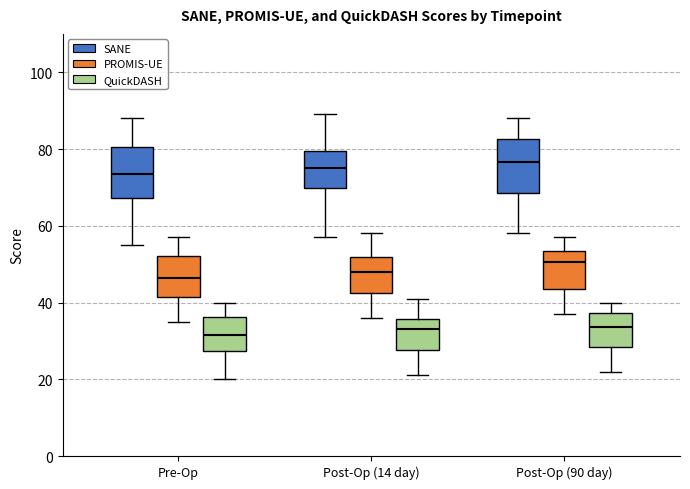

Reading left to right, transcribe this box plot: for each box, give where its median line is, the range the box spans, and where its two whiskers end, as read against the y-axis. The values are not printed on the chart, so give them approximately, as read against the axis.

Pre-Op (SANE): median 74, box 68 to 80, whiskers 56 to 88
Pre-Op (PROMIS-UE): median 46, box 42 to 52, whiskers 36 to 58
Pre-Op (QuickDASH): median 32, box 28 to 36, whiskers 20 to 40
Post-Op (14 day) (SANE): median 76, box 70 to 80, whiskers 58 to 90
Post-Op (14 day) (PROMIS-UE): median 48, box 42 to 52, whiskers 36 to 58
Post-Op (14 day) (QuickDASH): median 34, box 28 to 36, whiskers 22 to 42
Post-Op (90 day) (SANE): median 76, box 68 to 82, whiskers 58 to 88
Post-Op (90 day) (PROMIS-UE): median 50, box 44 to 54, whiskers 38 to 58
Post-Op (90 day) (QuickDASH): median 34, box 28 to 38, whiskers 22 to 40